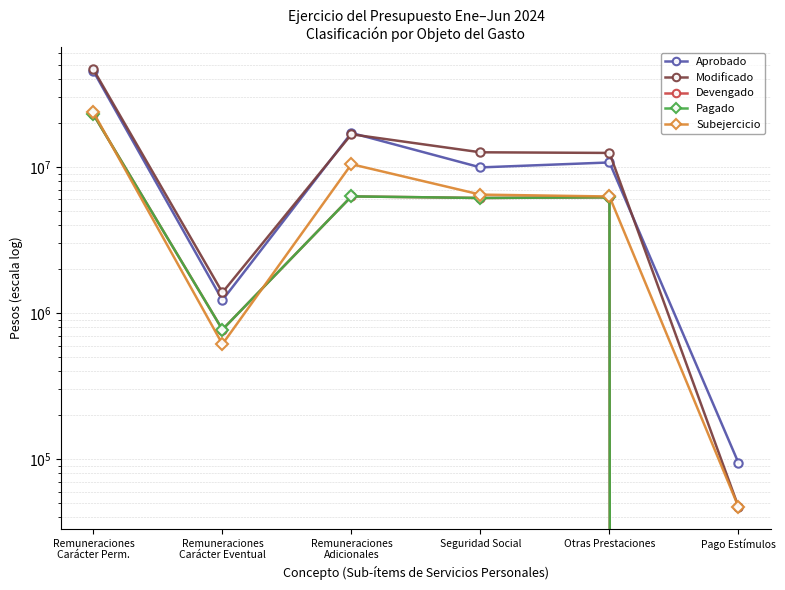

What is the value of the Modificado point at the 4th from the left?

12610702.7